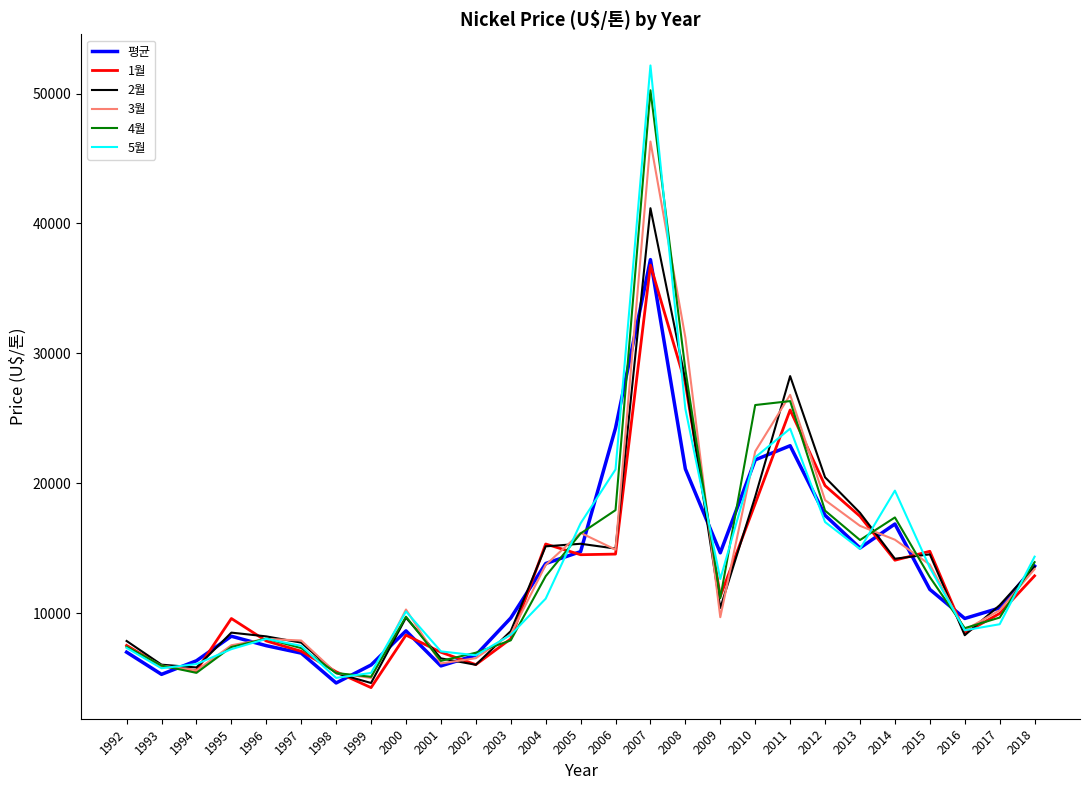

What is the spread (max minus min) of values at 2003?

1719.3